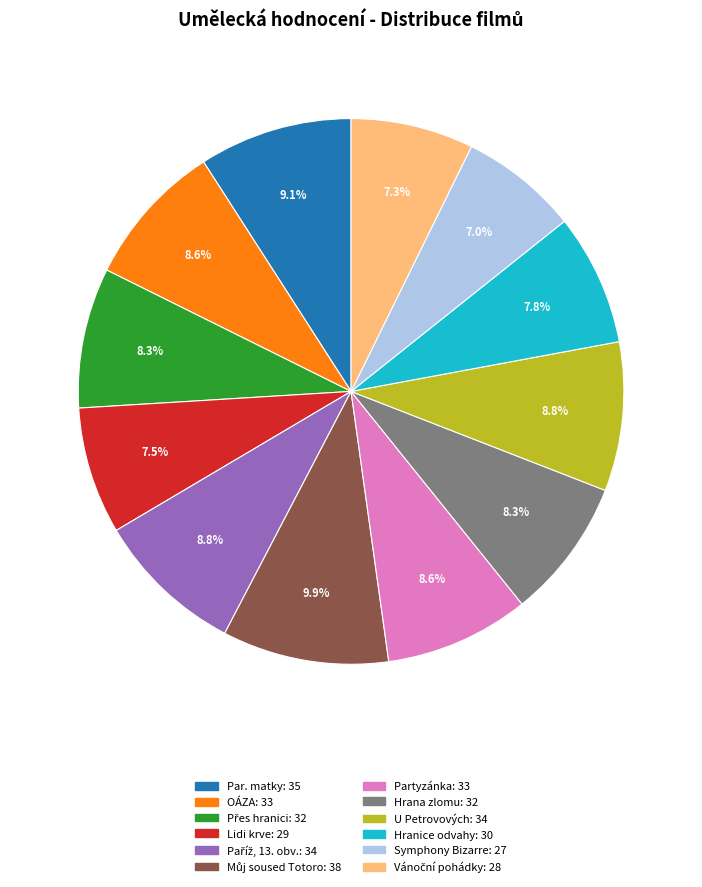

To the nearest percent, what is the difference between the largest and smallest slice percentages?

3%